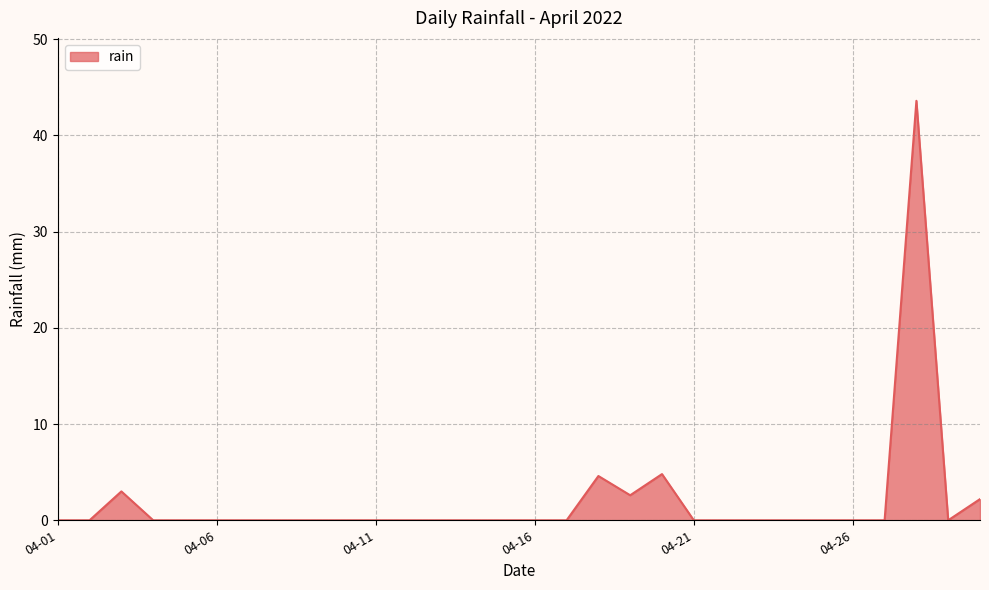

What is the maximum value shown in the chart?

43.6